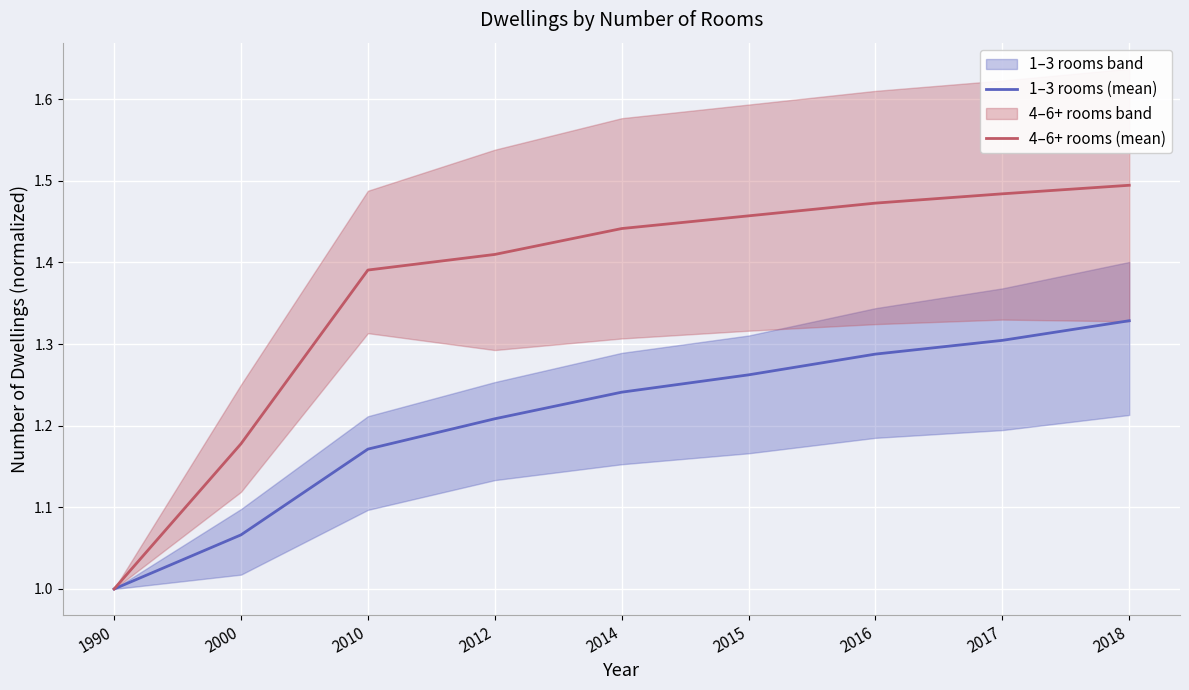

Rank the categories by 4–6+ rooms (mean) value from highest to lowest.

2018, 2017, 2016, 2015, 2014, 2012, 2010, 2000, 1990